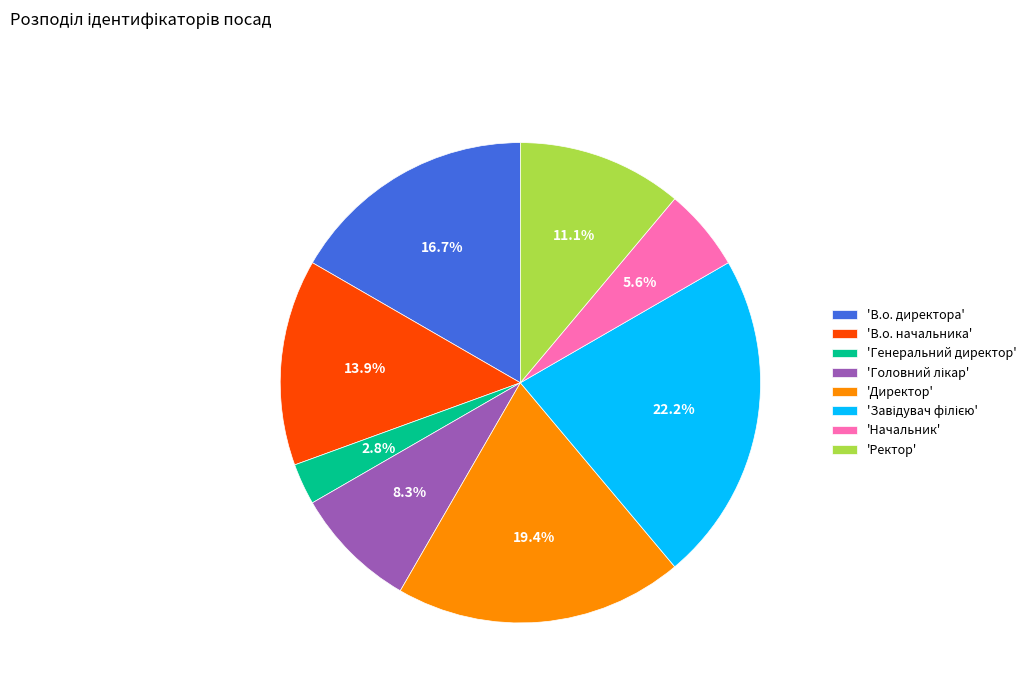

Is there a majority slice in this chart?

No